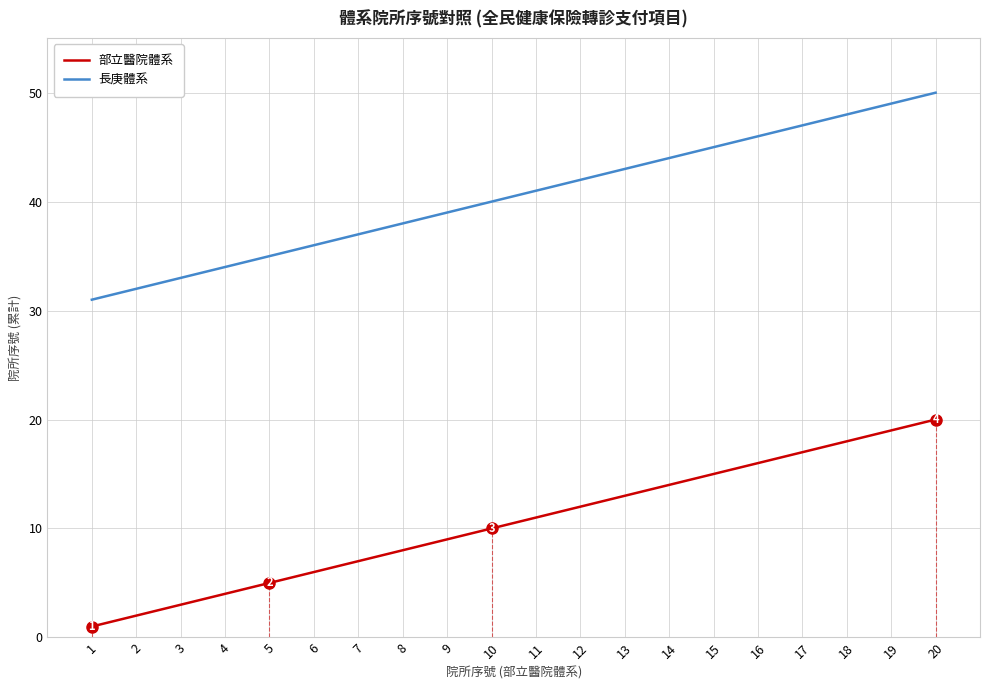

What is the total value across all series at 17?

64